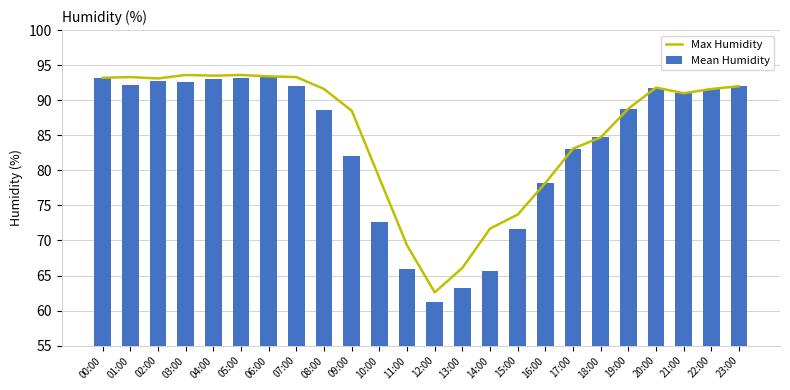

Between 06:00 and 21:00, which series saw the biggest shift?

Max Humidity